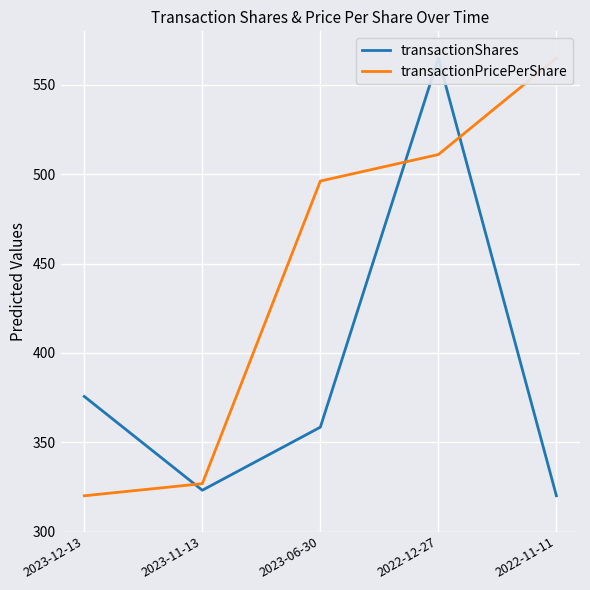

Which label corresponds to the smallest value in the chart?

2022-11-11